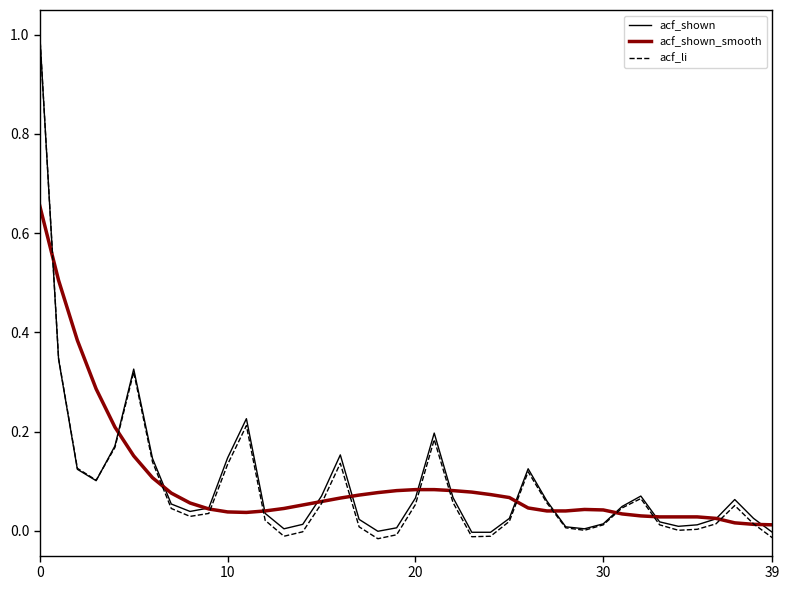

What is the highest value of the acf_shown series?

1.0